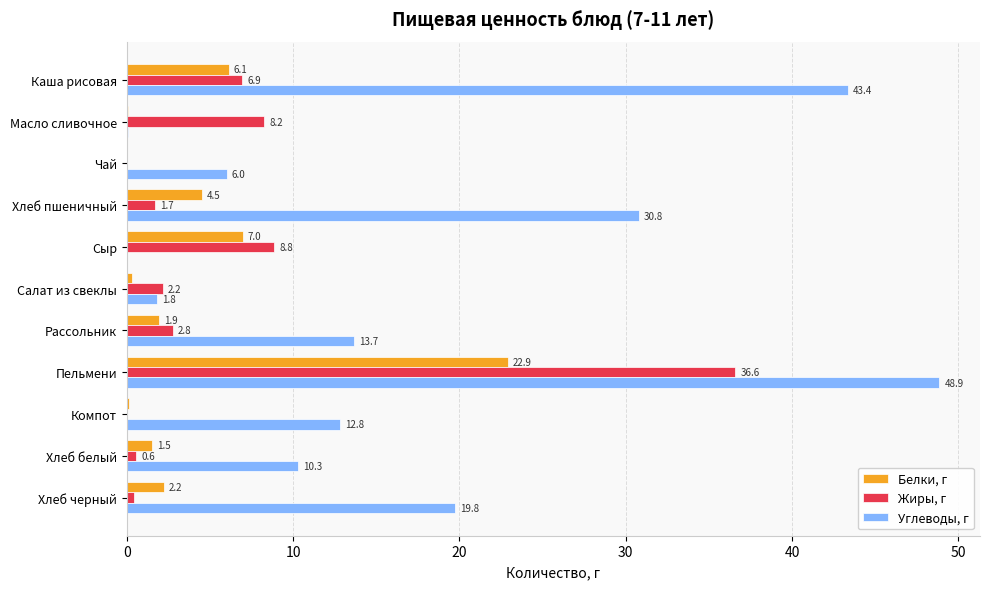

Is it true that Белки, г equals 0.0 at Чай?

True